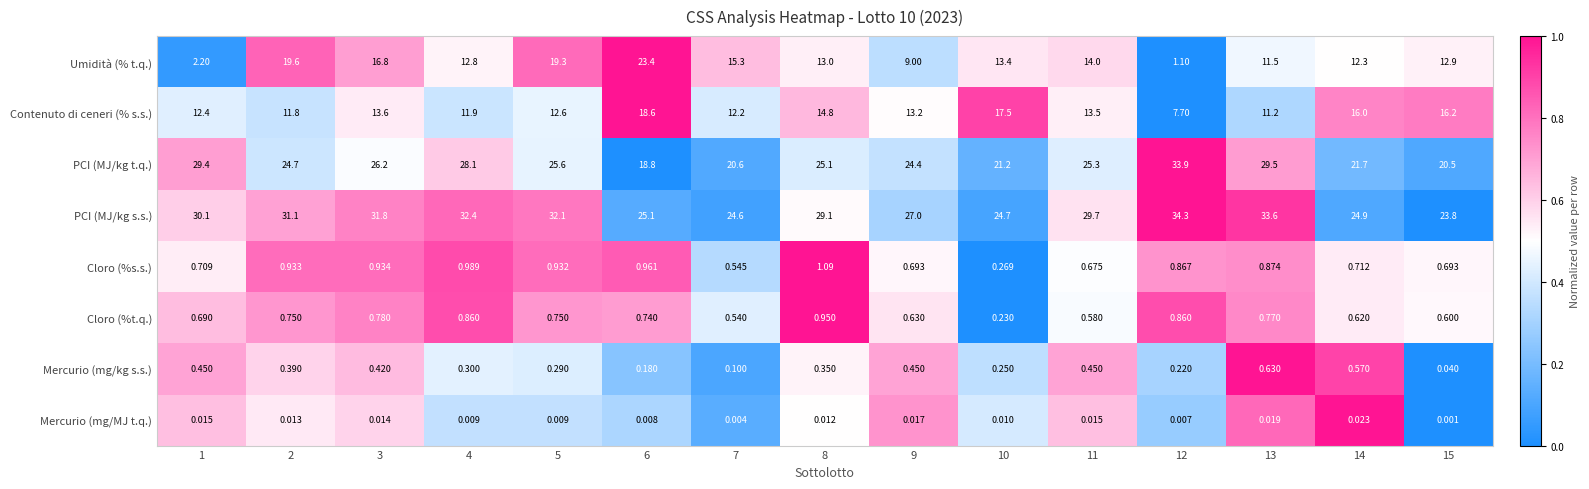

Is the value of PCI (MJ/kg s.s.) at 10 greater than the value of PCI (MJ/kg t.q.) at 6?

Yes